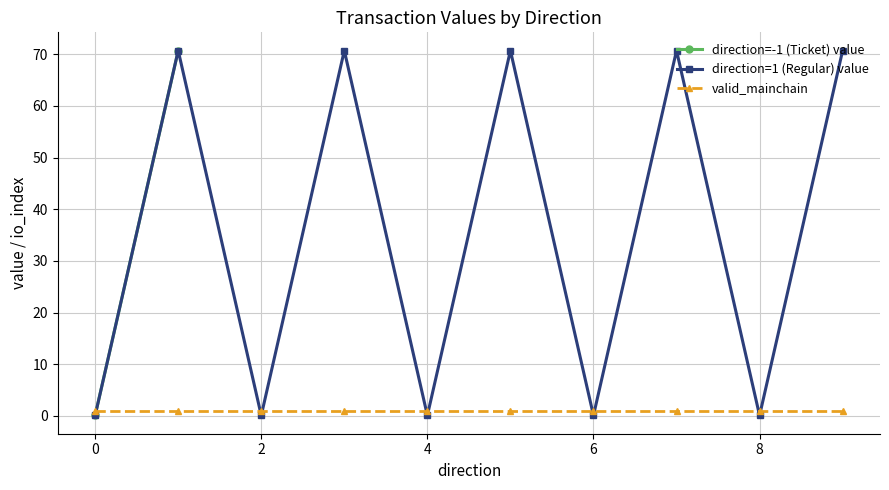

How many data points in direction=1 (Regular) value are less than 70?

5